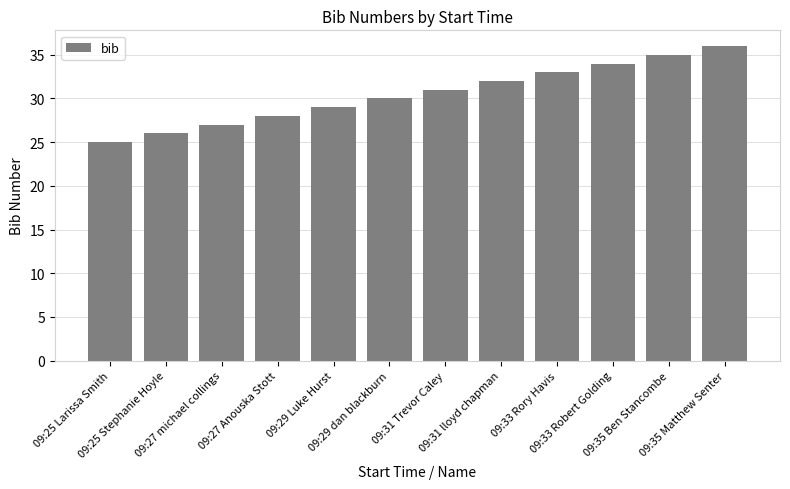

What is the difference between the maximum and second lowest values?

10